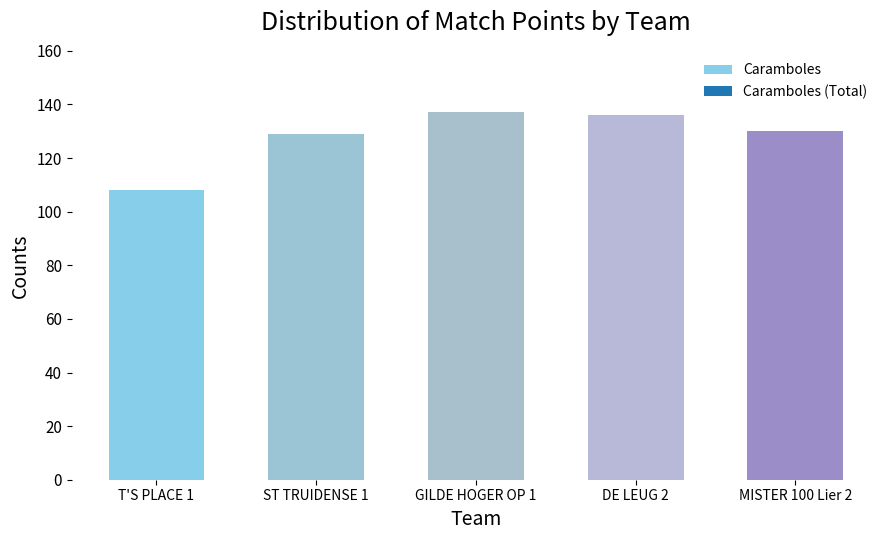

What is the label of the 3rd bar from the left?

GILDE HOGER OP 1